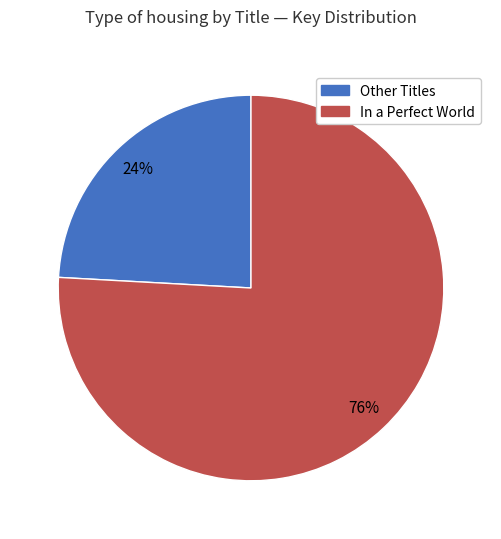

Does any single category account for the majority?

Yes